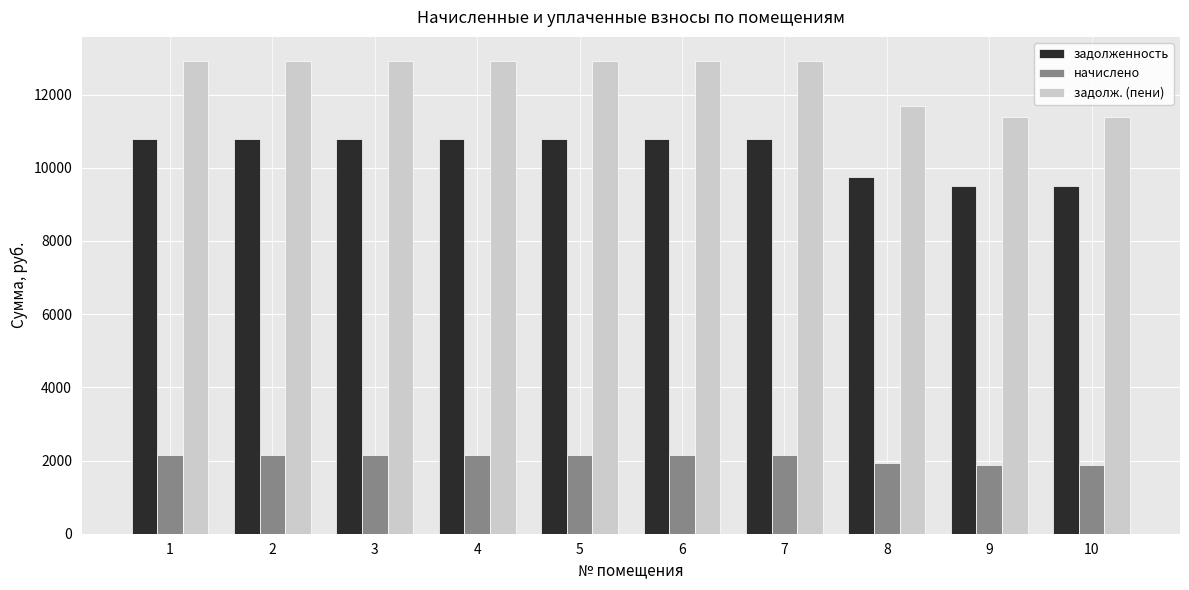

List the series in order of their overall mean, lowest first.

начислено, задолженность, задолж. (пени)